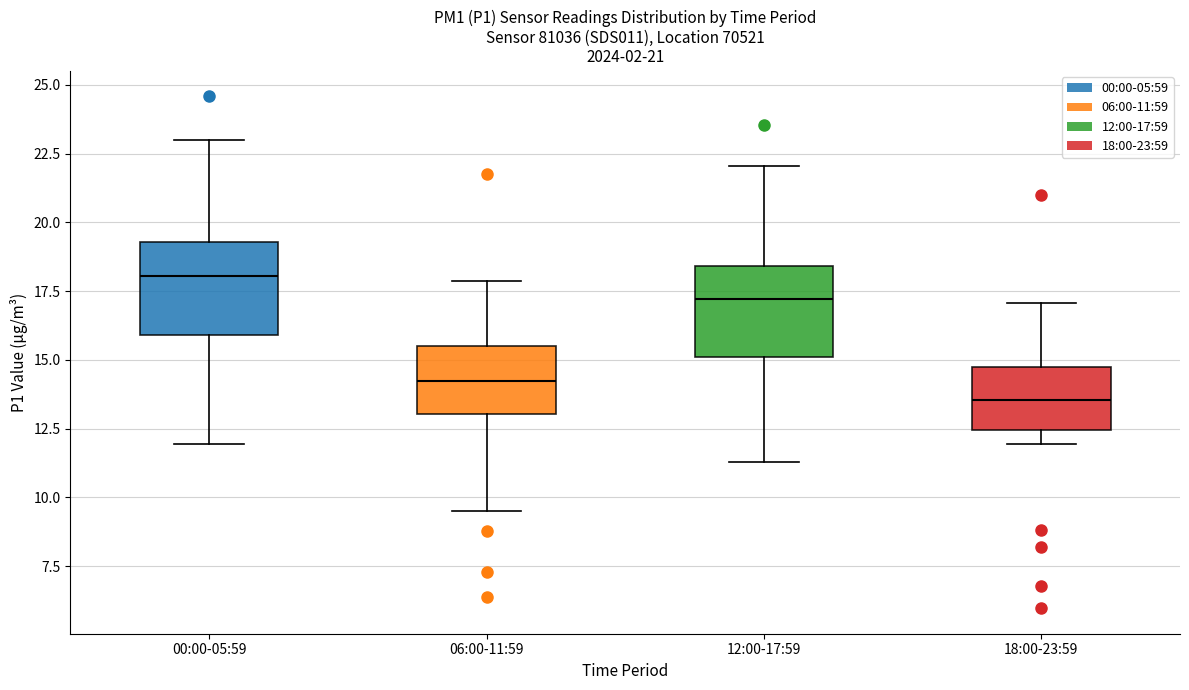

Reading left to right, transcribe this box plot: for each box, give where its median line is, the range the box spans, and where its two whiskers end, as read against the y-axis. The values are not printed on the chart, so give them approximately, as read against the axis.

00:00-05:59: median 18.0, box 16.0 to 19.5, whiskers 12.0 to 23.0
06:00-11:59: median 14.0, box 13.0 to 15.5, whiskers 9.5 to 18.0
12:00-17:59: median 17.0, box 15.0 to 18.5, whiskers 11.5 to 22.0
18:00-23:59: median 13.5, box 12.5 to 15.0, whiskers 12.0 to 17.0